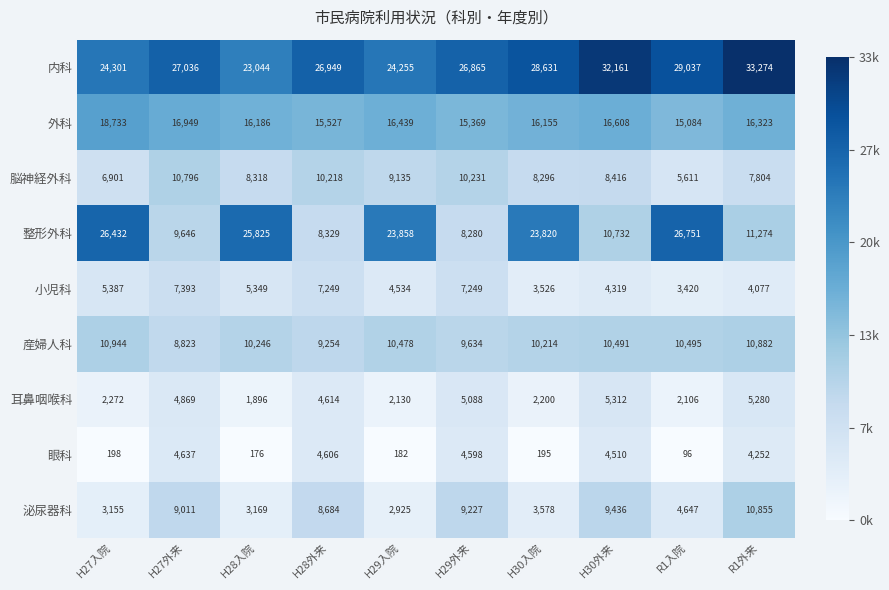

List the series in order of their peak value, lowest first.

眼科, 耳鼻咽喉科, 小児科, 脳神経外科, 泌尿器科, 産婦人科, 外科, 整形外科, 内科